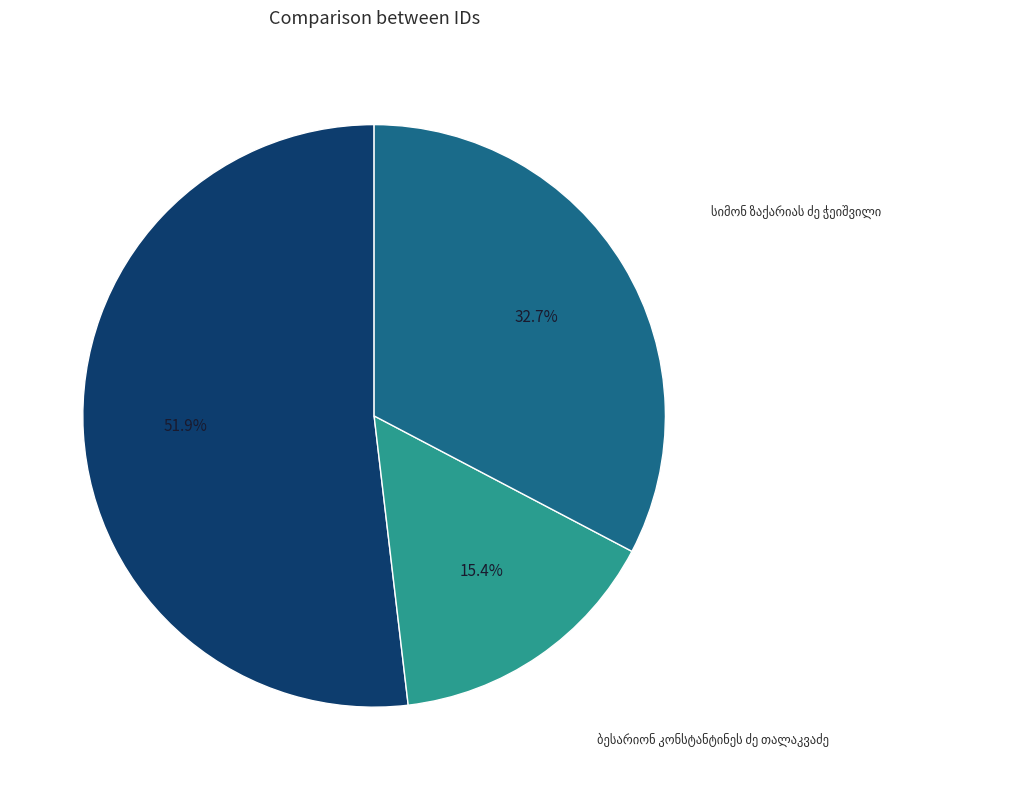

To the nearest percent, what is the difference between the largest and smallest slice percentages?

36%